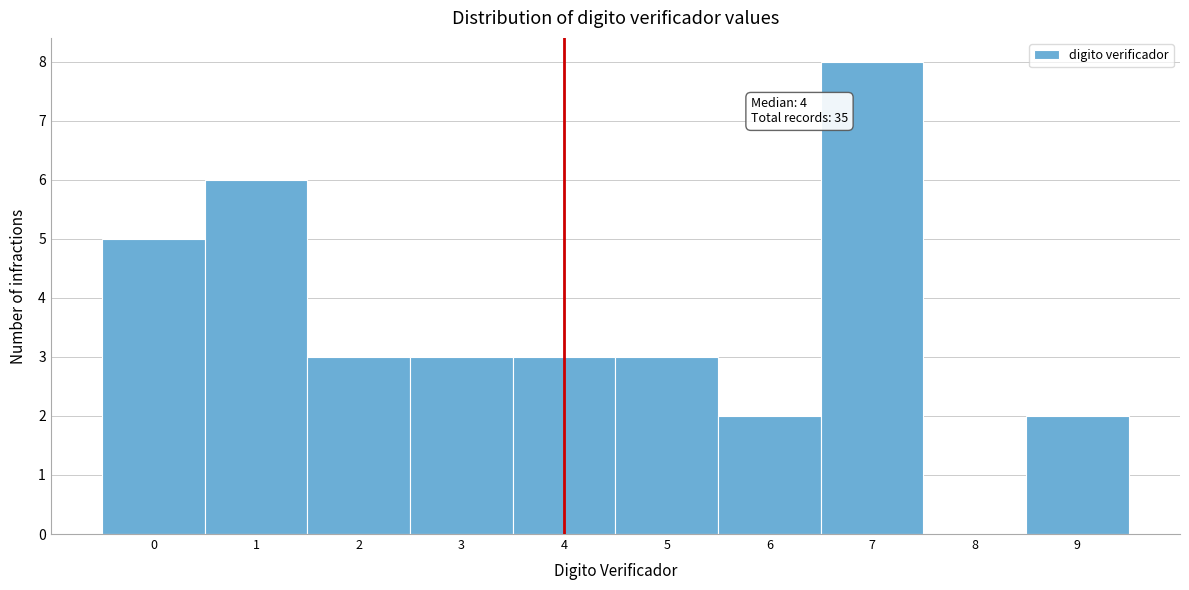

Over which range of the x-axis is the bar tallest?

6.5 to 7.5